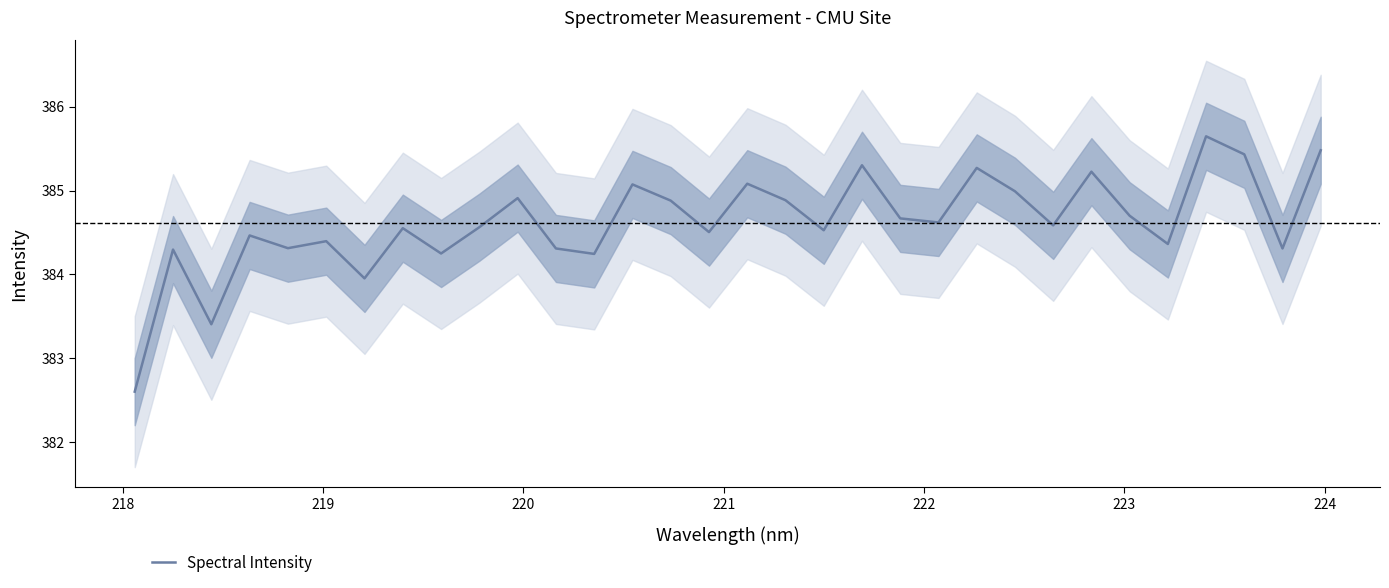

What is the sum of all values?

12307.8